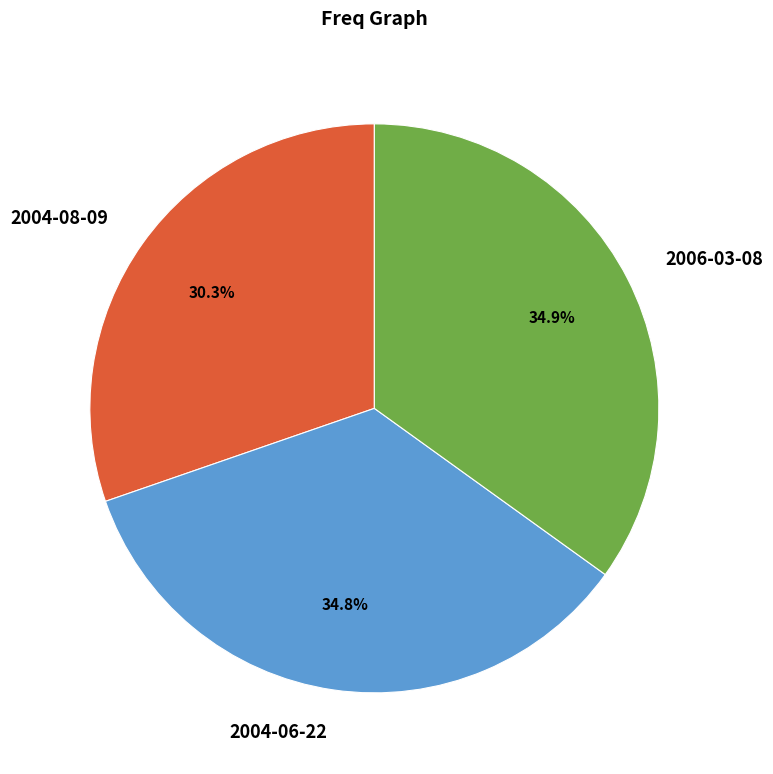

Which has a higher value, 2004-06-22 or 2004-08-09?

2004-06-22